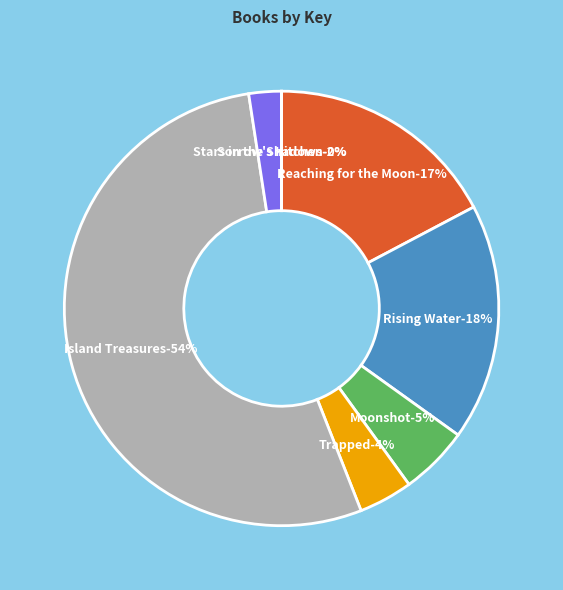

Rank the categories by value from lowest to highest.

Sorrow's Kitchen, Stars in the Shadows, Trapped, Moonshot, Reaching for the Moon, Rising Water, Island Treasures